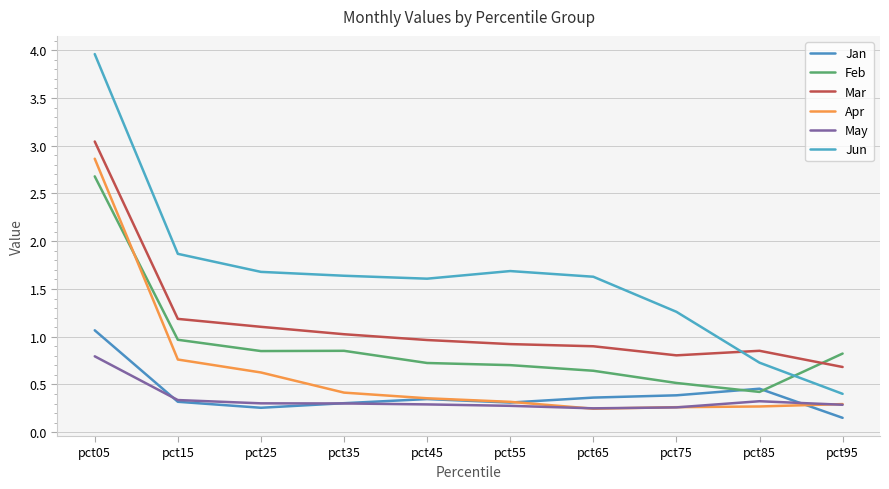

What is the difference between the maximum and minimum values in the Mar series?

2.4